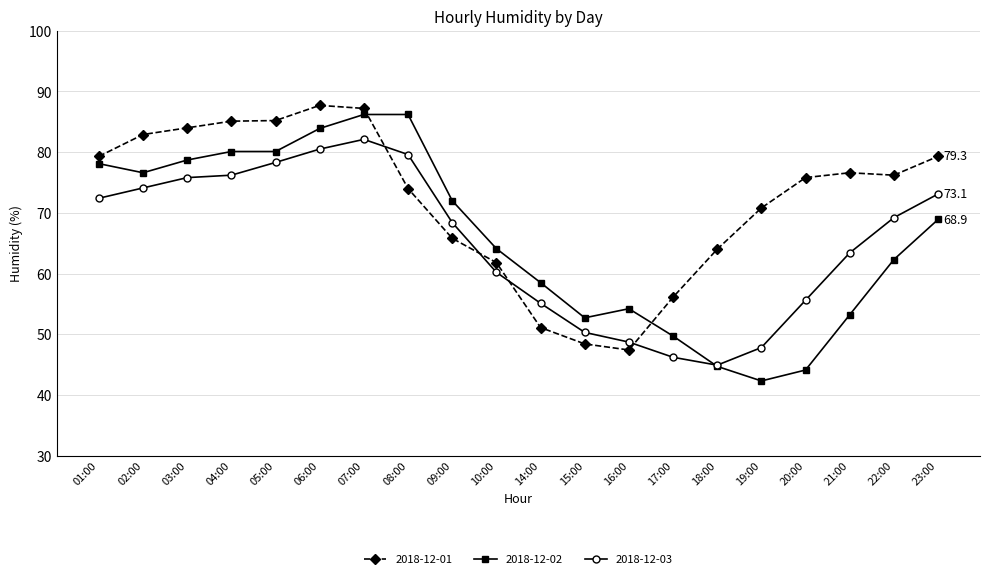

True or false: 2018-12-03 has more than 0 points higher than both neighbors.

True